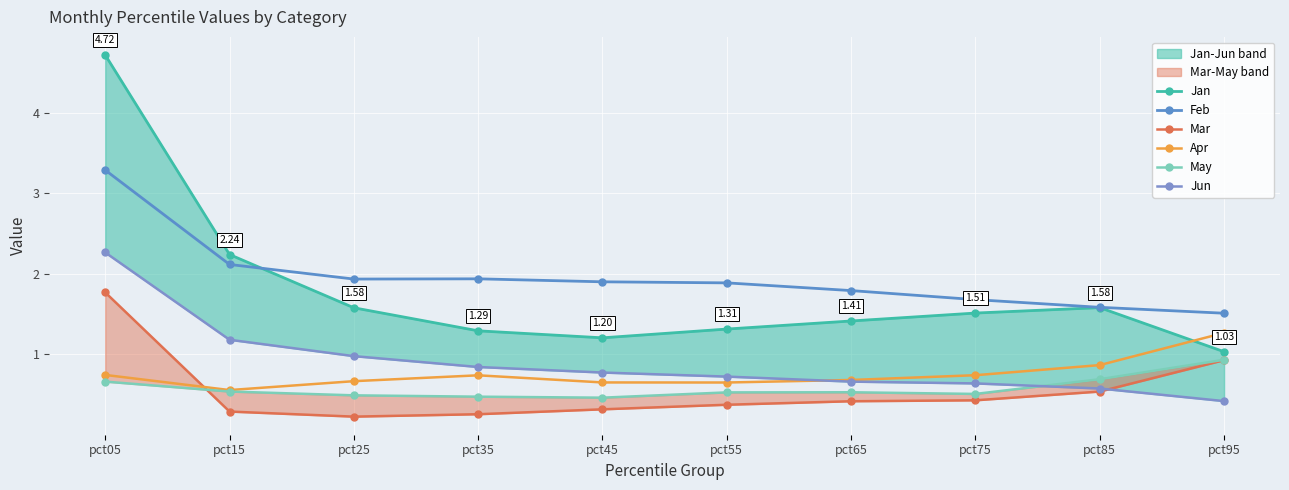

True or false: Apr and May cross at least once.

False